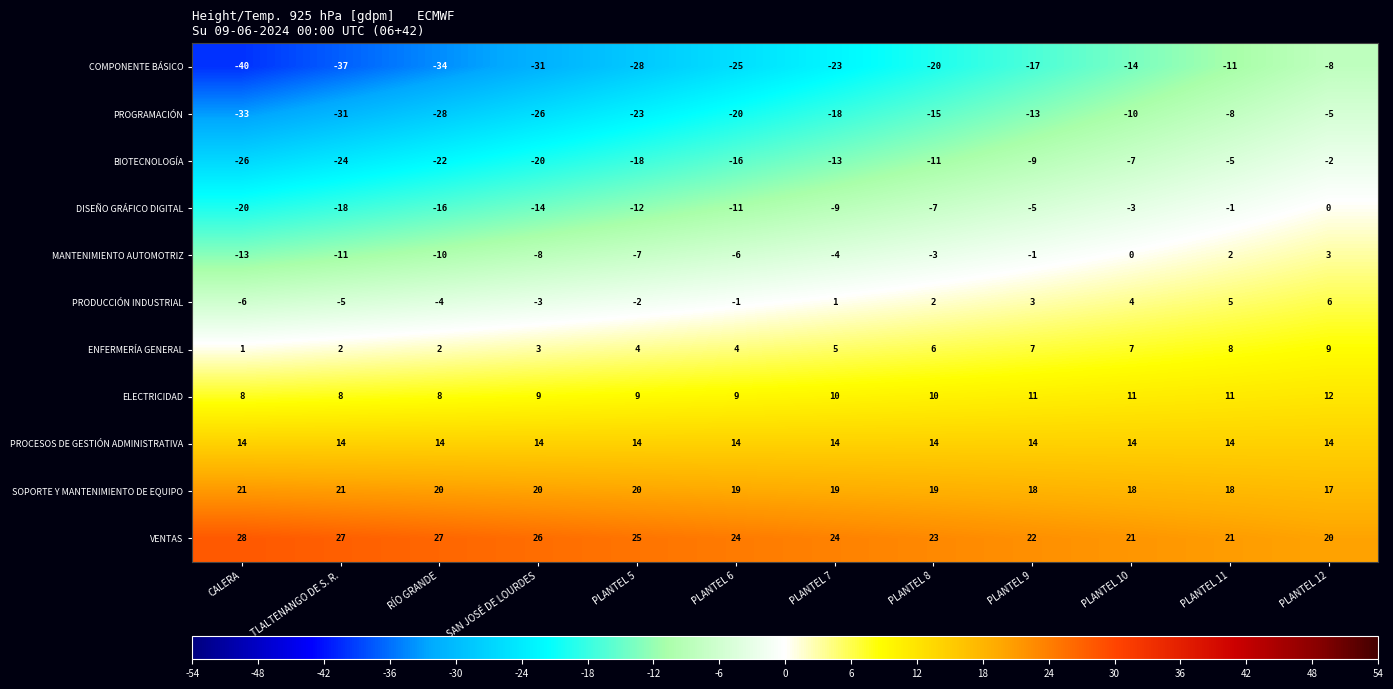

The value of MANTENIMIENTO AUTOMOTRIZ at PLANTEL 8 is -3. True or false?

True